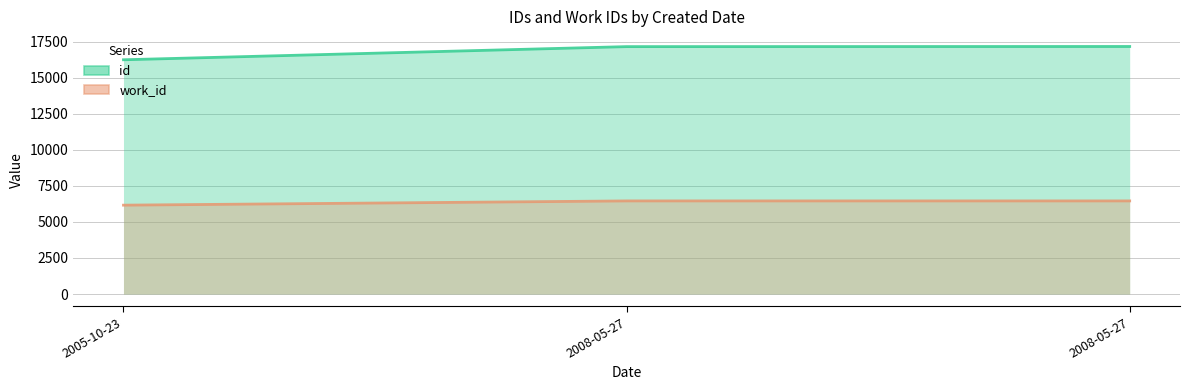

Is the value of id at 2008-05-27 greater than the value of work_id at 2005-10-23?

Yes